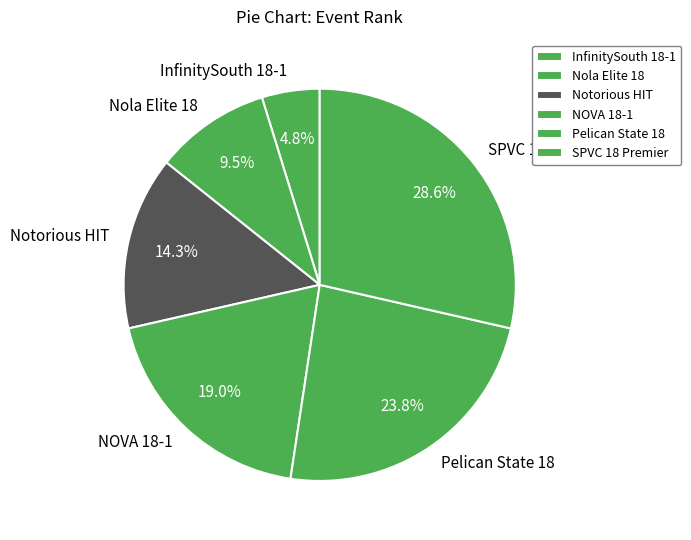

To the nearest percent, what percentage of the pie is InfinitySouth 18-1?

5%